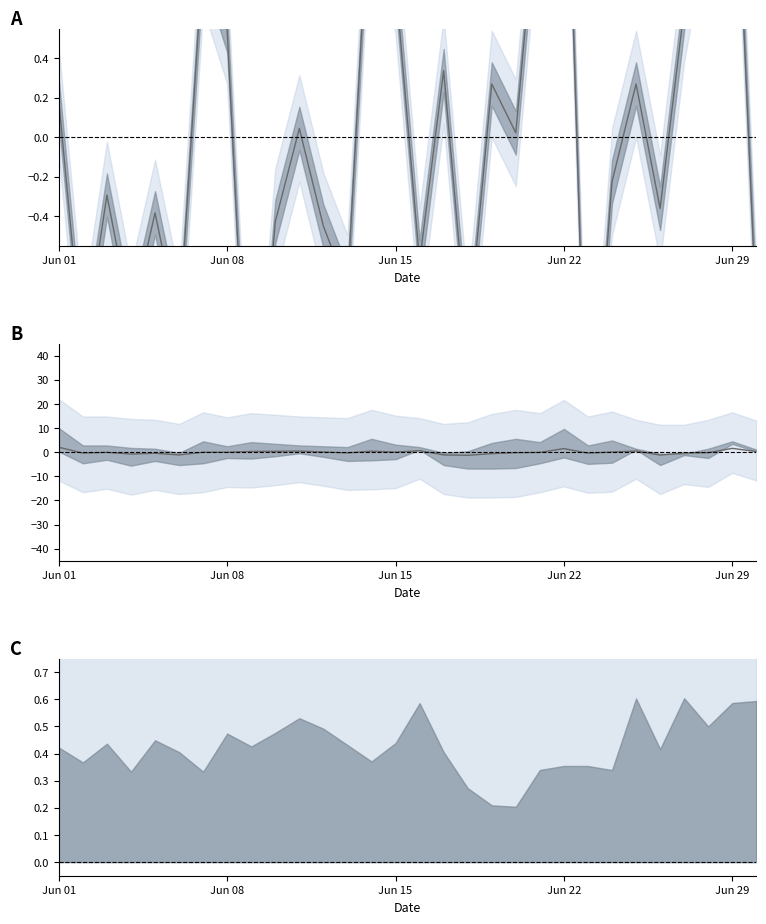

How many times do 日本人/インバウンド and 合計割合 cross each other?

5